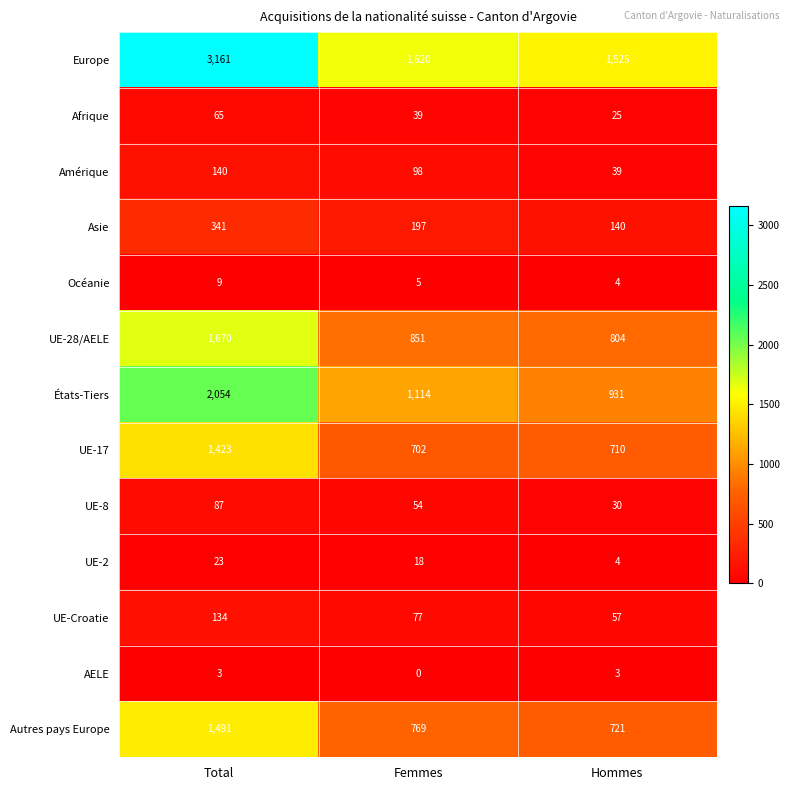

How many data points does each series have?

3